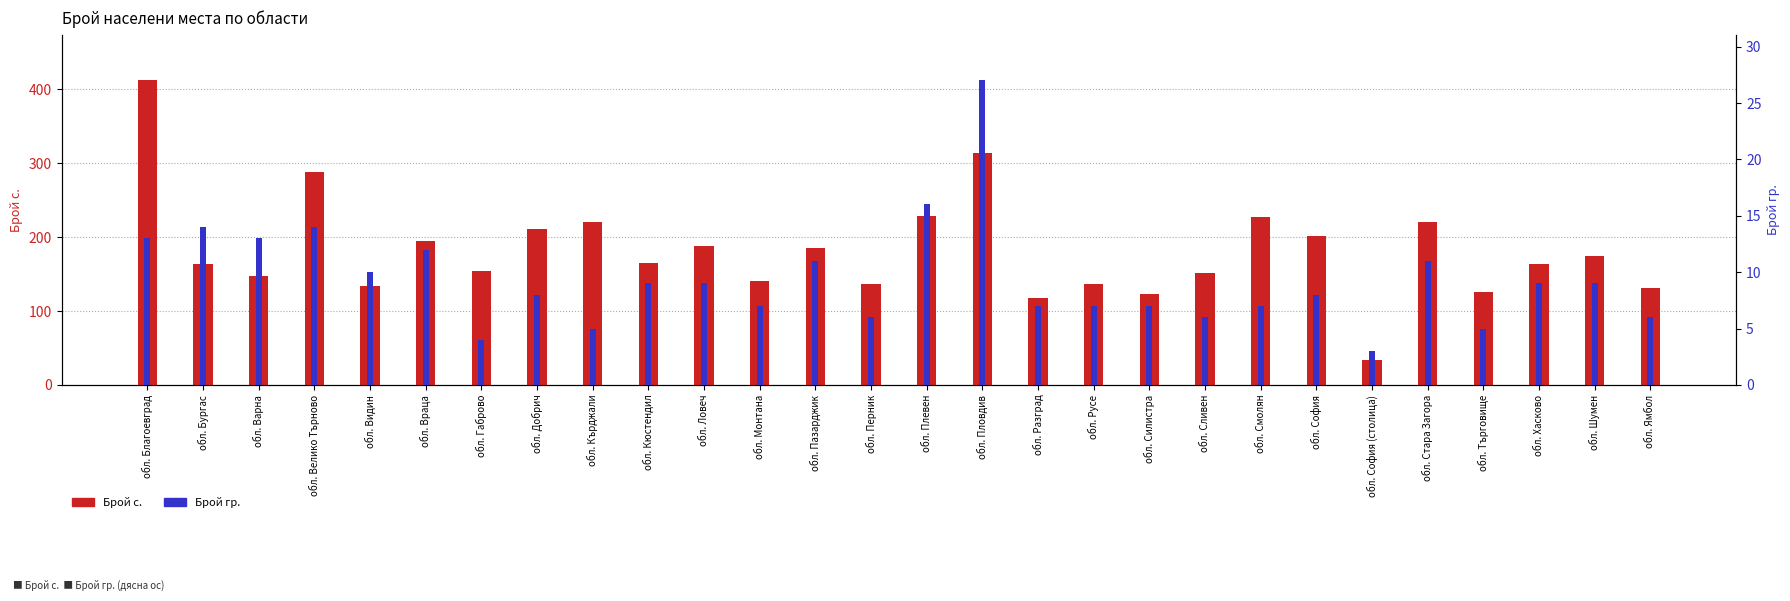

What is the value of the Брой гр. bar at the 17th from the left?

7